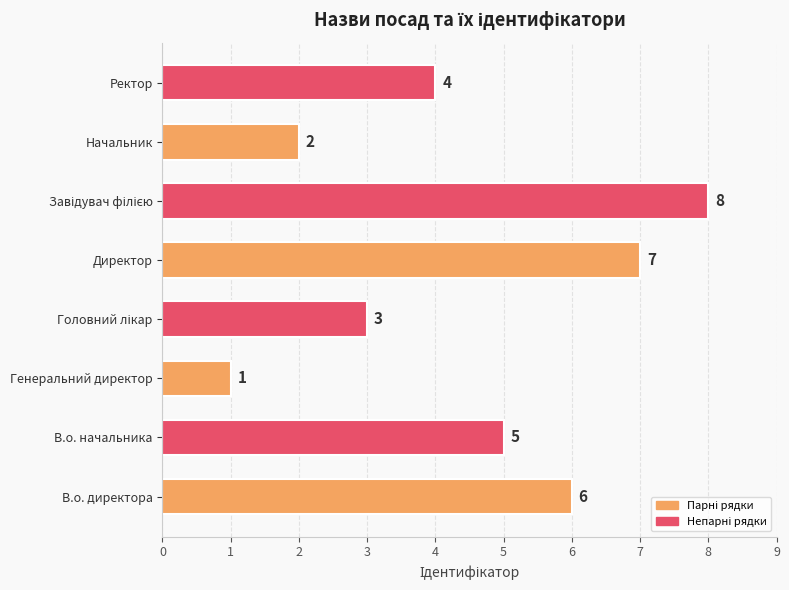

True or false: the data shows 7 at Директор.

True